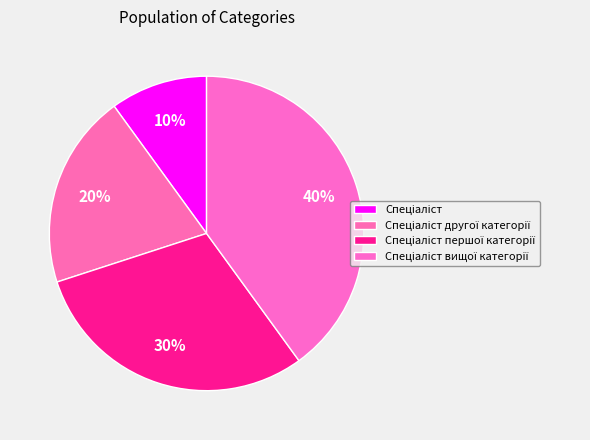

Is Спеціаліст першої категорії the majority of the pie?

No